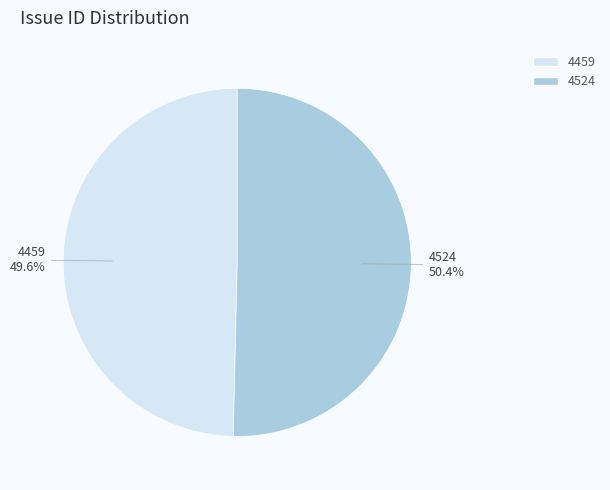

The 4459 slice represents 57% of the pie. True or false?

False